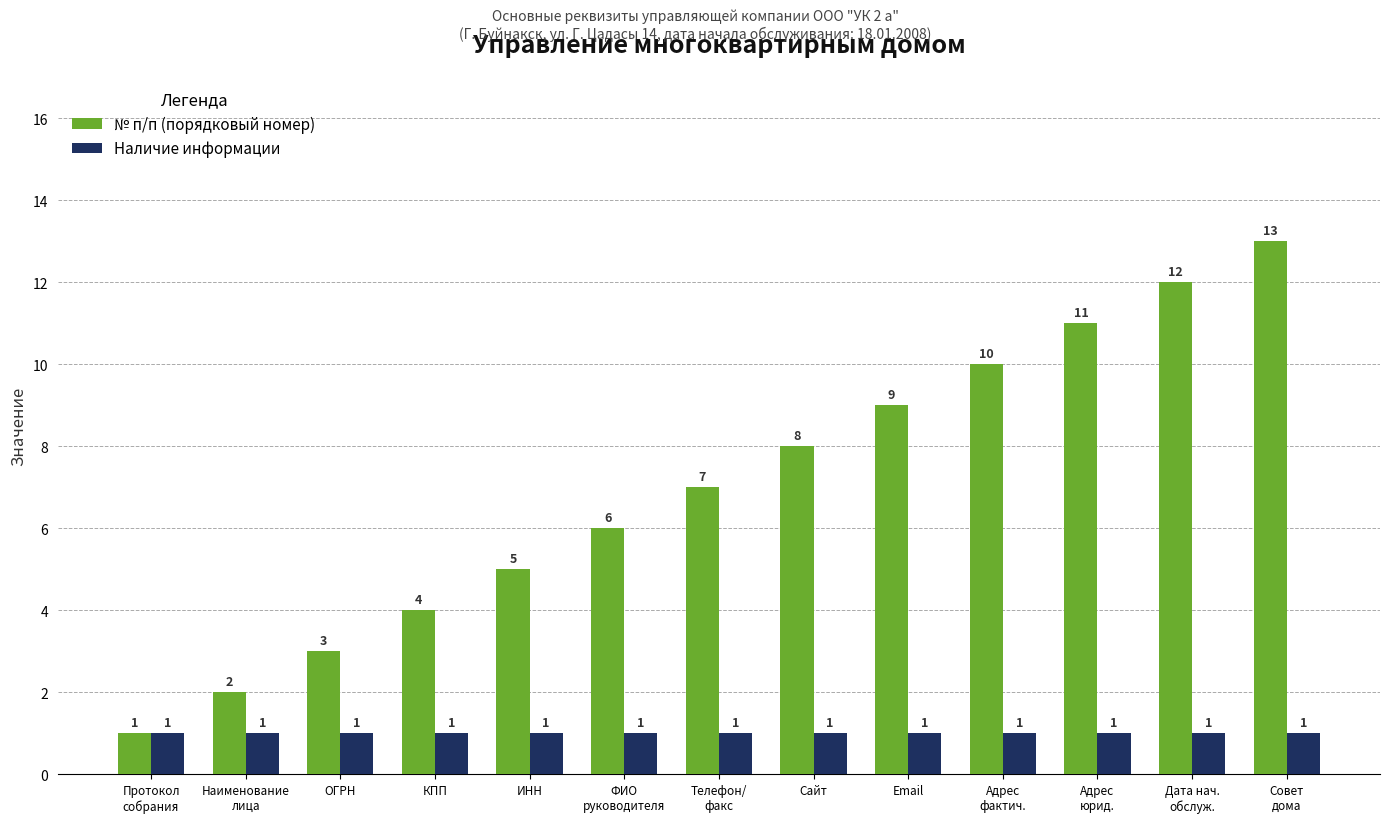

What is the smallest value displayed?

1